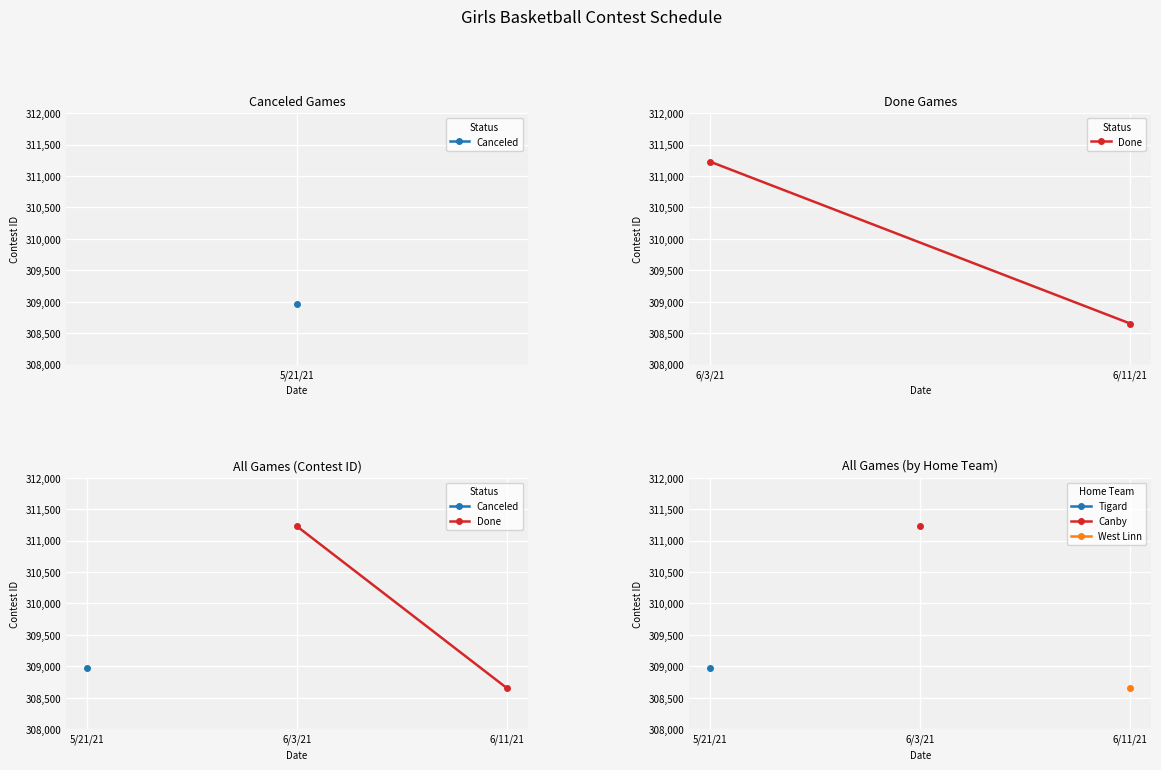

What is the minimum value shown in the chart?

308652